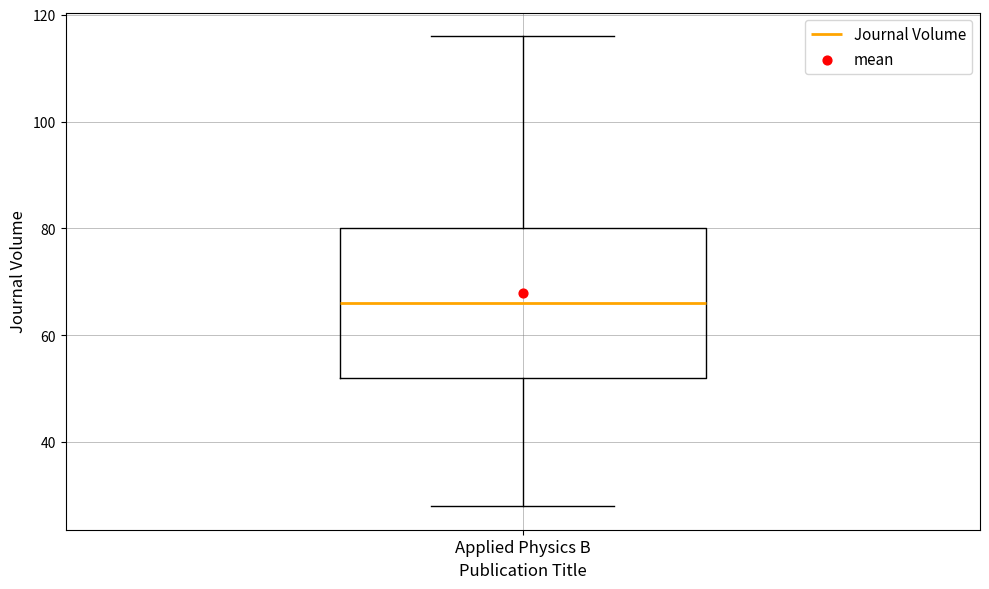

Transcribe this box plot: give where the median line is, the range the box spans, and where the two whiskers end, as read against the y-axis. The values are not printed on the chart, so give them approximately, as read against the axis.

median 66, box 52 to 80, whiskers 28 to 116